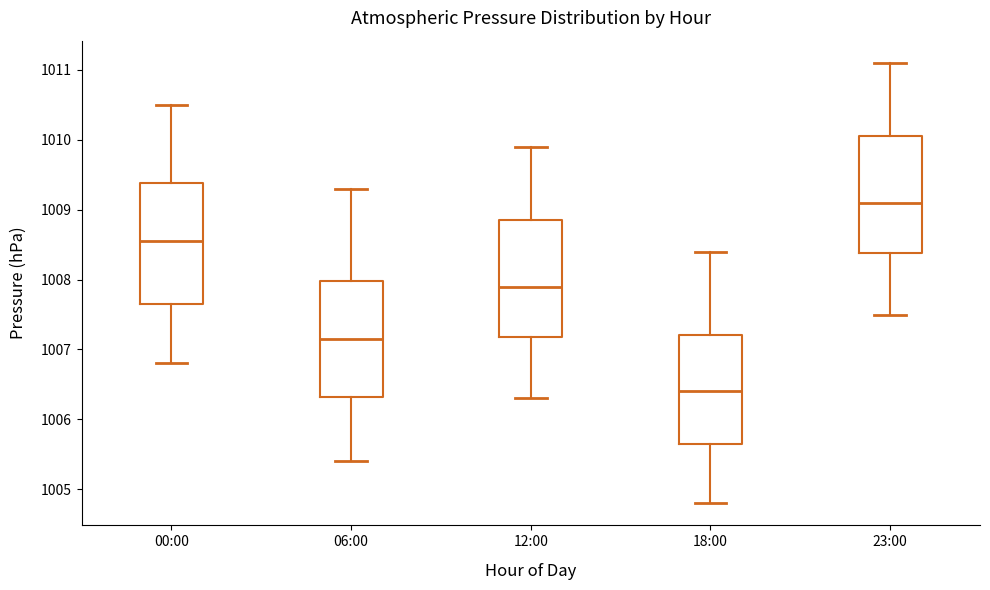

Reading left to right, read every box against the y-axis: the position of its median line, the range the box covers, and the ends of its whiskers. The values are not printed on the chart, so give them approximately, as read against the axis.

00:00: median 1008.6, box 1007.7 to 1009.4, whiskers 1006.8 to 1010.5
06:00: median 1007.2, box 1006.3 to 1008.0, whiskers 1005.4 to 1009.3
12:00: median 1007.9, box 1007.2 to 1008.9, whiskers 1006.3 to 1009.9
18:00: median 1006.4, box 1005.7 to 1007.2, whiskers 1004.8 to 1008.4
23:00: median 1009.1, box 1008.4 to 1010.1, whiskers 1007.5 to 1011.1